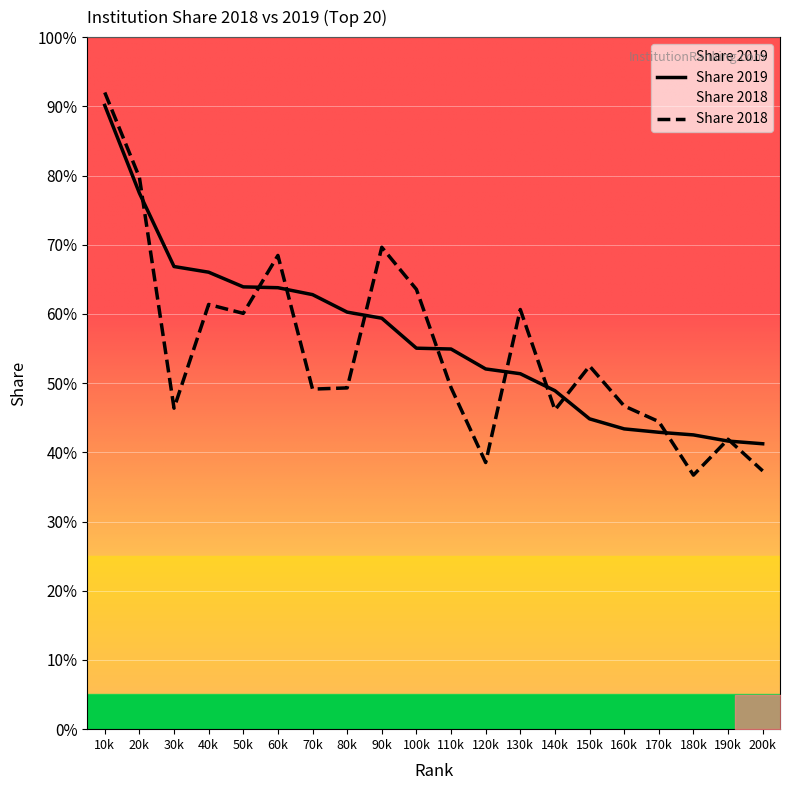

Reading right to left, extract all data points from this chart.

Share 2019: 200k=41.2	190k=41.6	180k=42.5	170k=42.9	160k=43.4	150k=44.8	140k=48.9	130k=51.4	120k=52.0	110k=54.9	100k=55.0	90k=59.4	80k=60.3	70k=62.8	60k=63.8	50k=63.9	40k=66.0	30k=66.8	20k=77.5	10k=90.1
Share 2018: 200k=37.3	190k=41.9	180k=36.7	170k=44.4	160k=46.7	150k=52.5	140k=46.1	130k=60.6	120k=38.5	110k=49.4	100k=63.5	90k=69.6	80k=49.3	70k=49.1	60k=68.5	50k=60.1	40k=61.4	30k=46.4	20k=79.7	10k=92.0